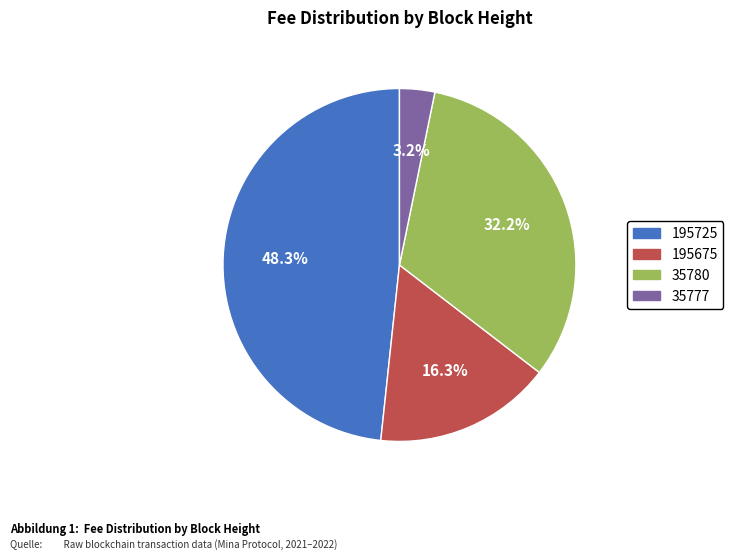

True or false: 195725 accounts for 38% of the total.

False